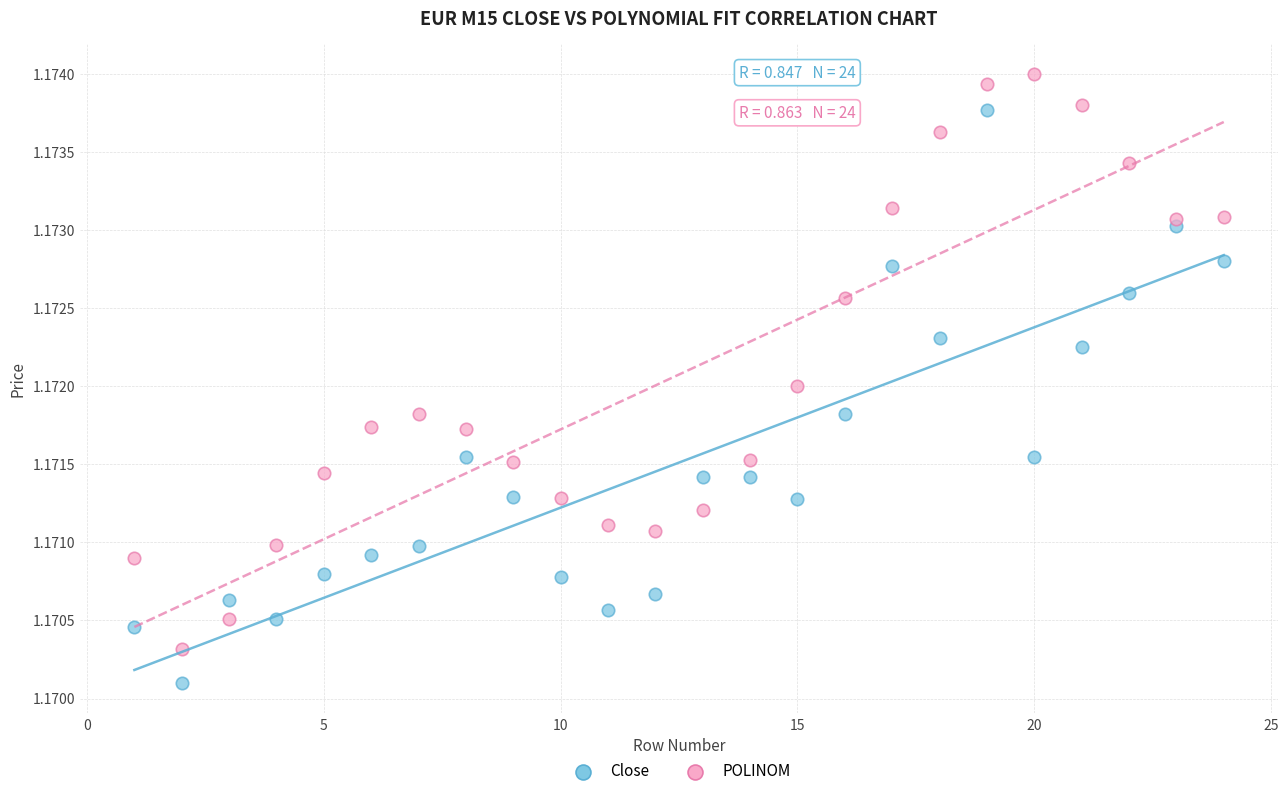

Which series contains the lowest Y value?

Close